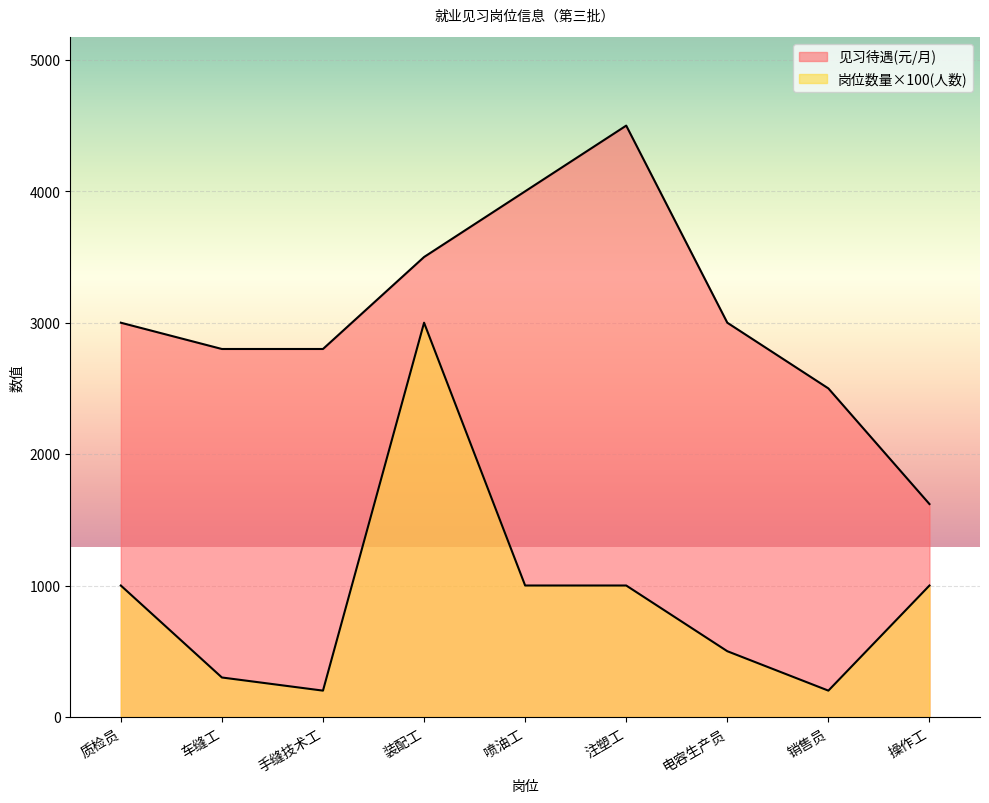

What is the total value across all series at 质检员?

4000